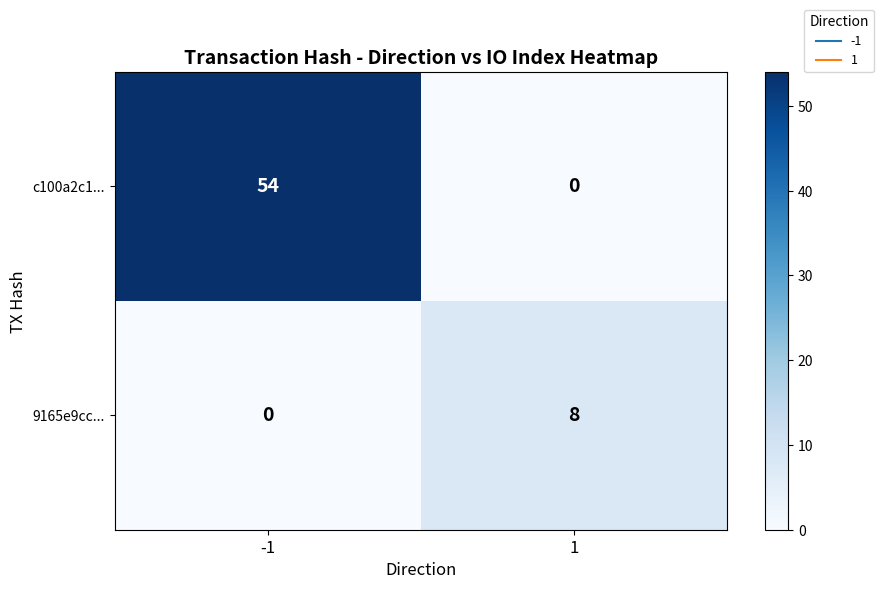

What is the average value of the 9165e9cc... series?

4